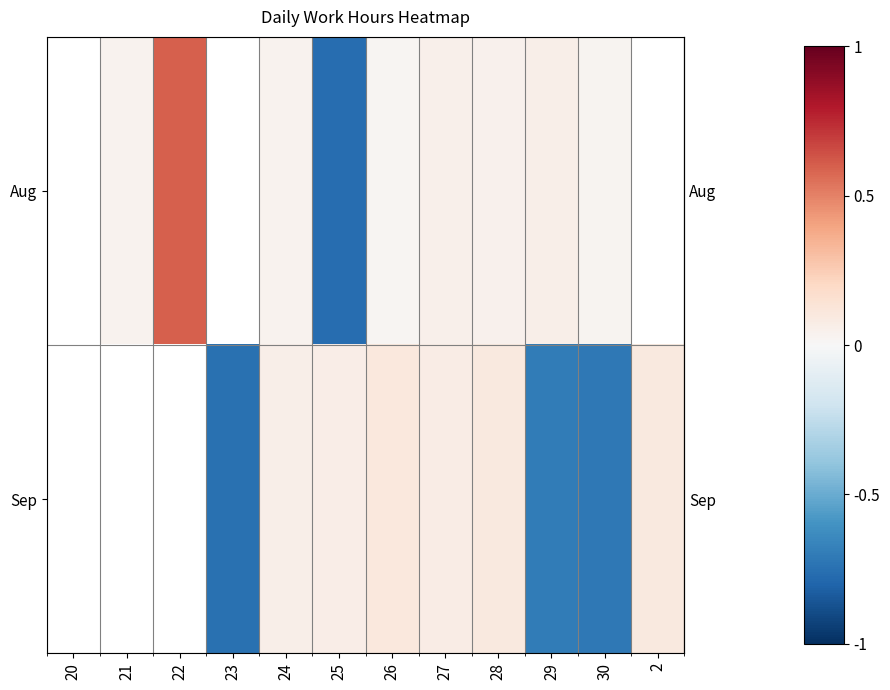

How many positive values does the row_1 series have?

6